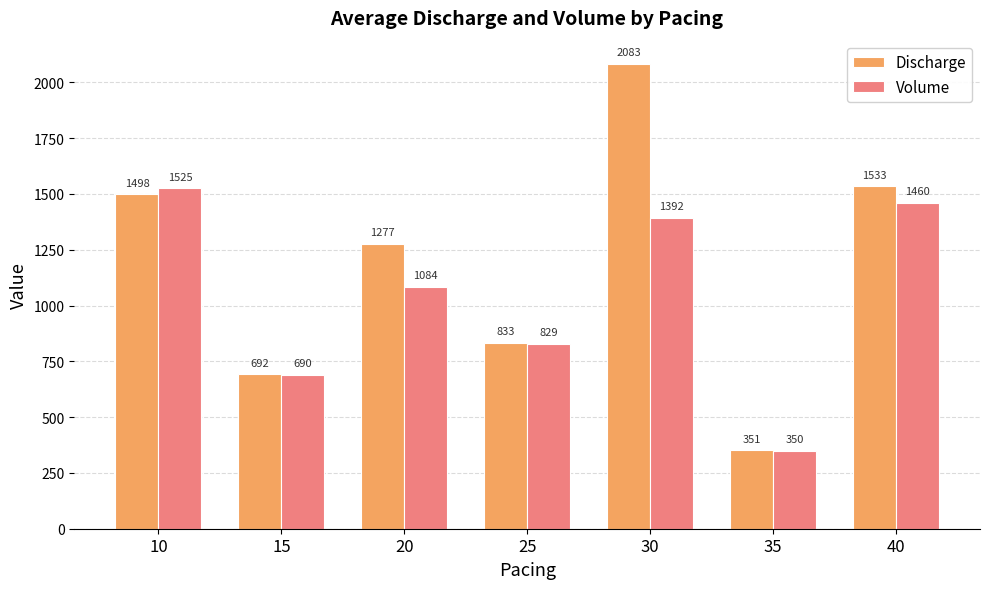

The value of Discharge at 30 is 1365.5. True or false?

False